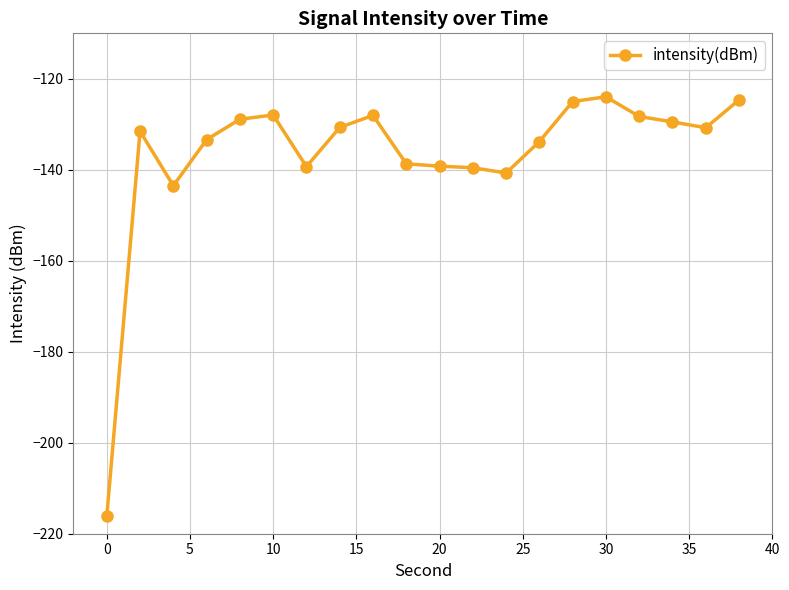

What is the difference between the second highest and minimum values?

91.5